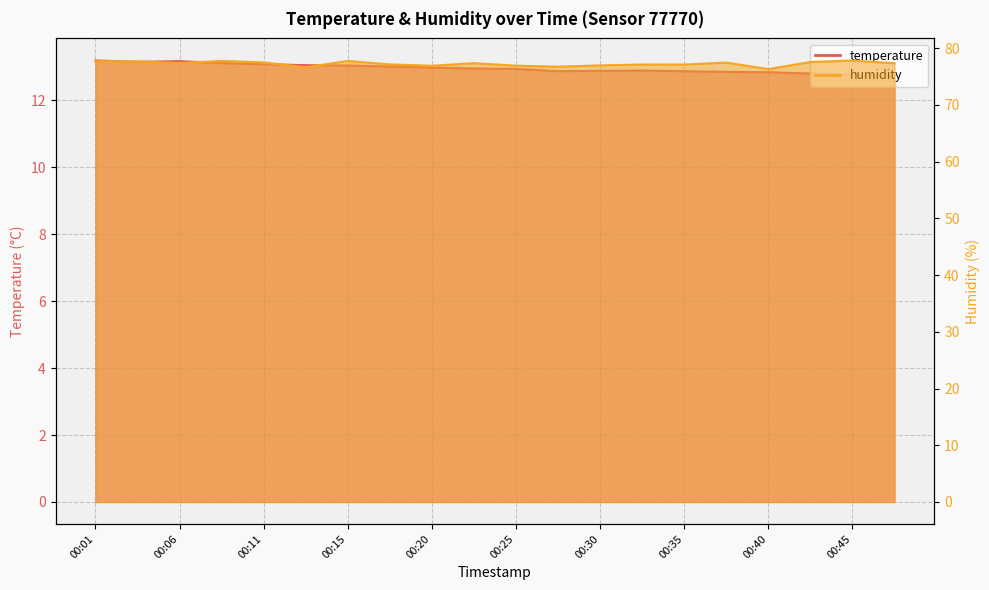

What is the value of the humidity point at the 20th from the left?

77.3